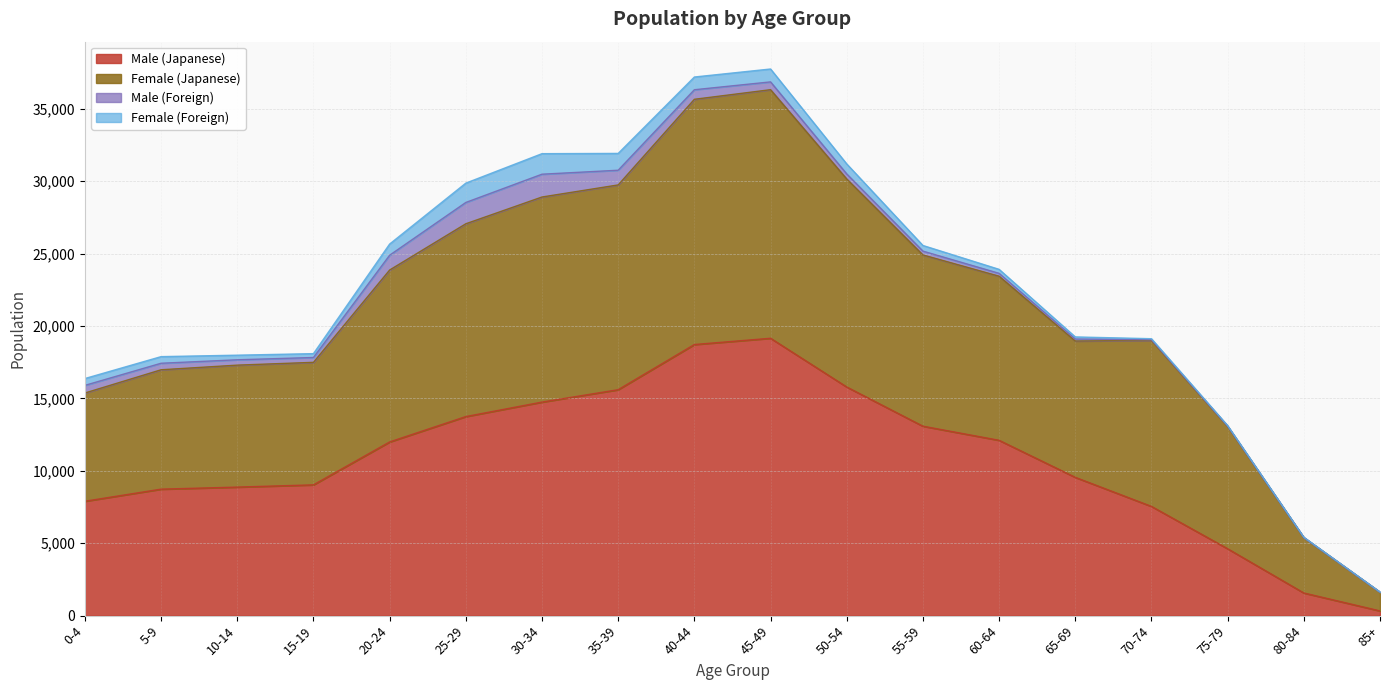

At which label does Male (Japanese) reach its minimum?

85+